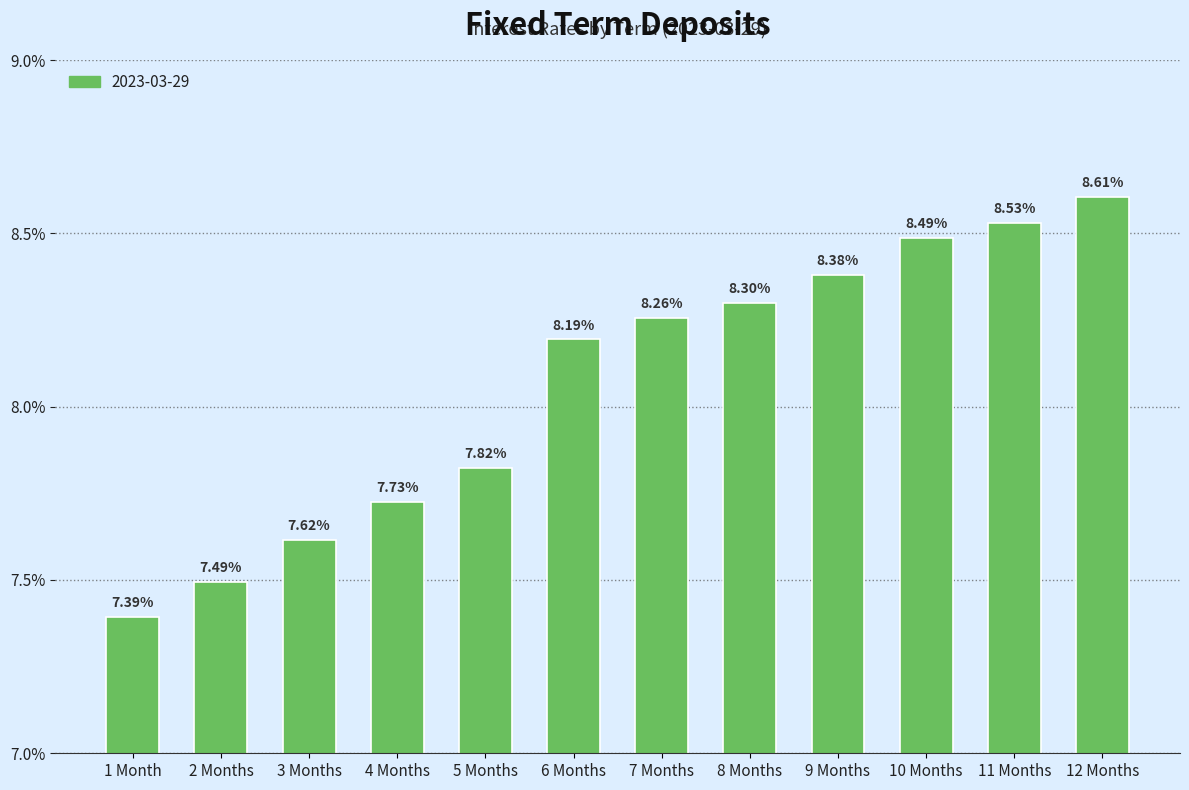

What is the change in value from 1 Month to 4 Months?

+0.3